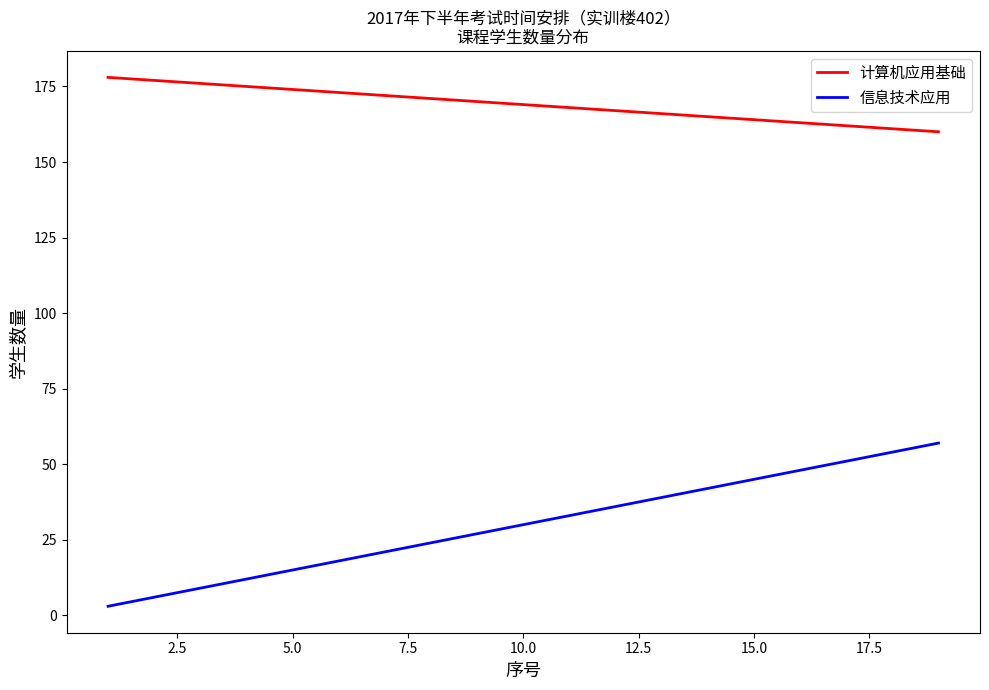

What are all the series names shown in the legend?

计算机应用基础, 信息技术应用